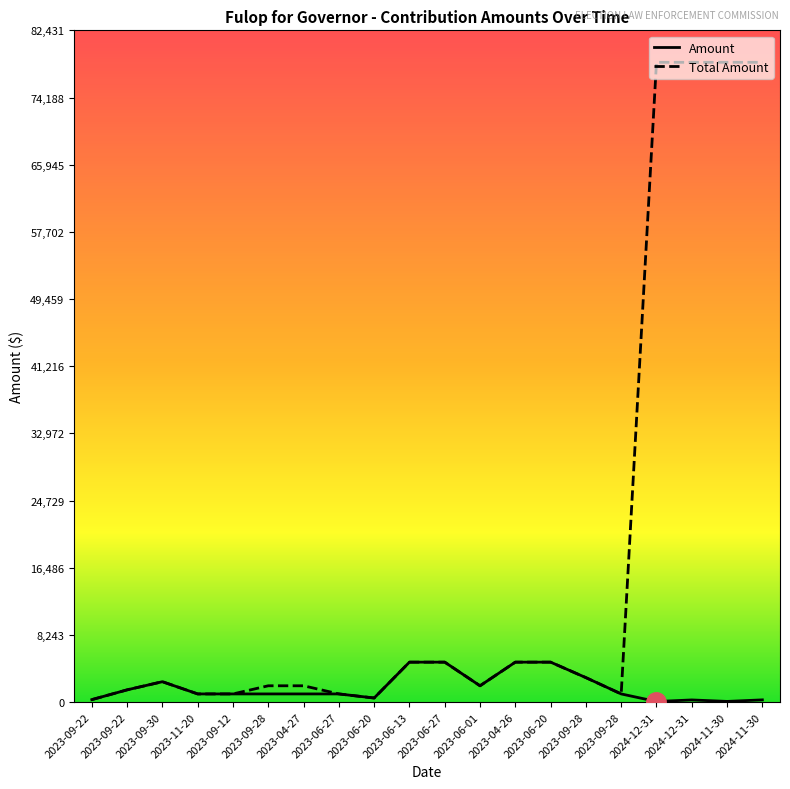

Does the chart have visible grid lines?

No